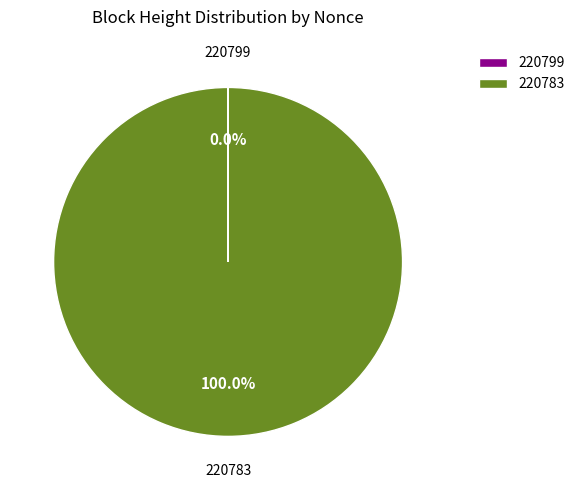

Is there any slice that represents more than half of the pie?

Yes